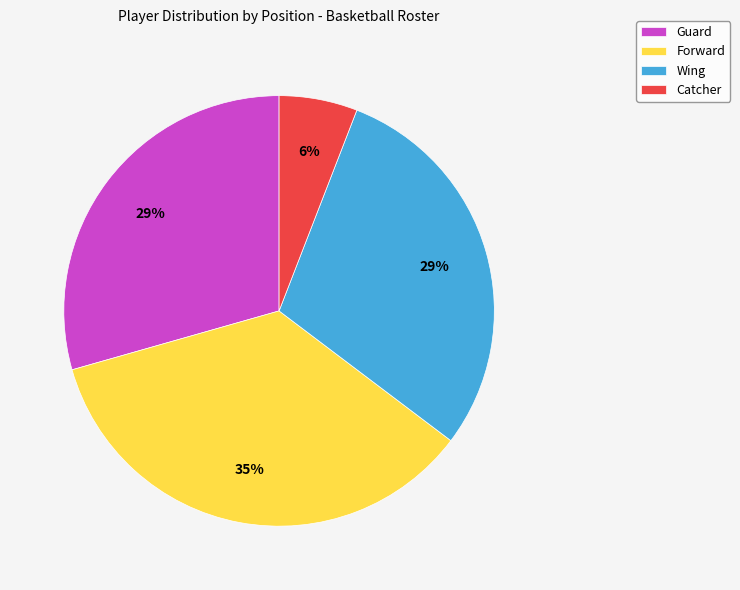

Combined, do Guard and Forward account for over 50%?

Yes